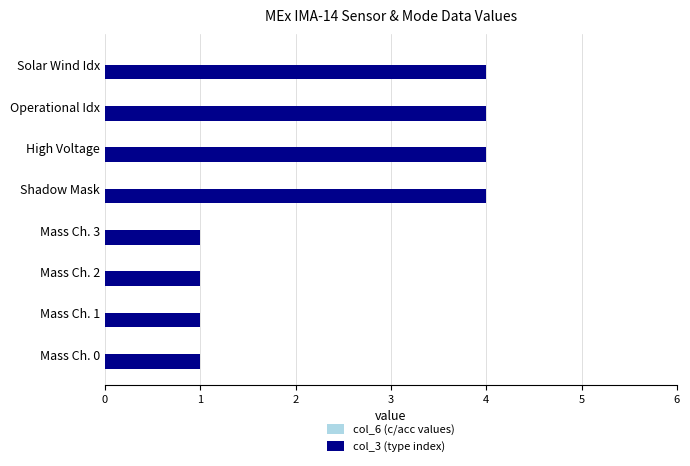

Is it true that the value at Mass Ch. 0 is 2?

False